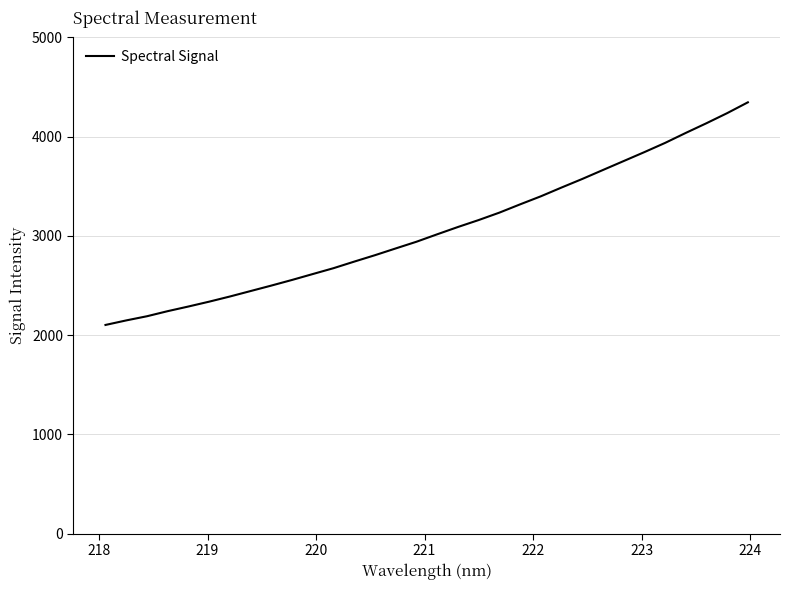

True or false: the data has more than 0 interior local peaks.

False